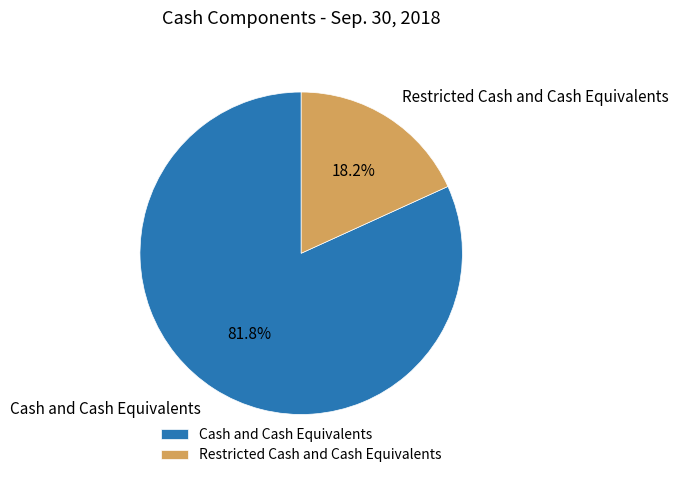

True or false: Restricted Cash and Cash Equivalents accounts for 4% of the total.

False